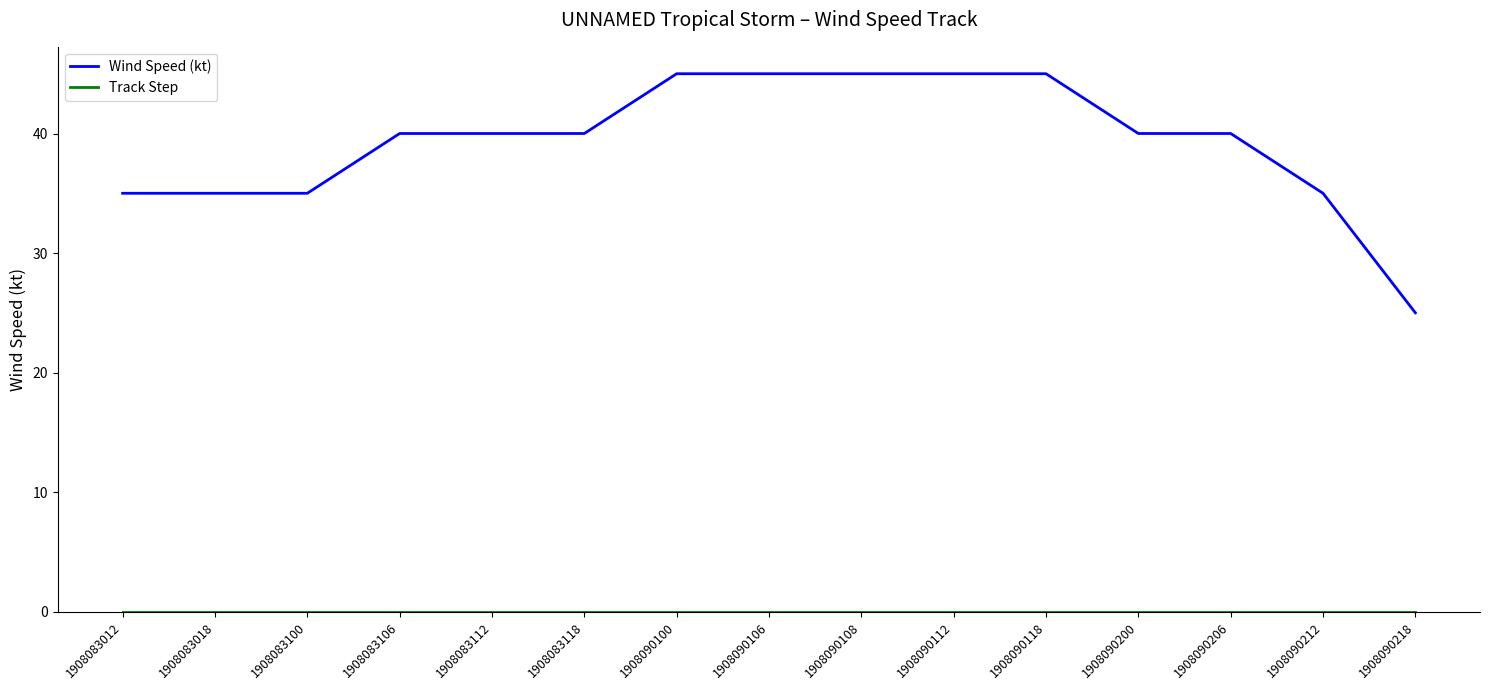

Which series has the largest total across all categories?

Wind Speed (kt)